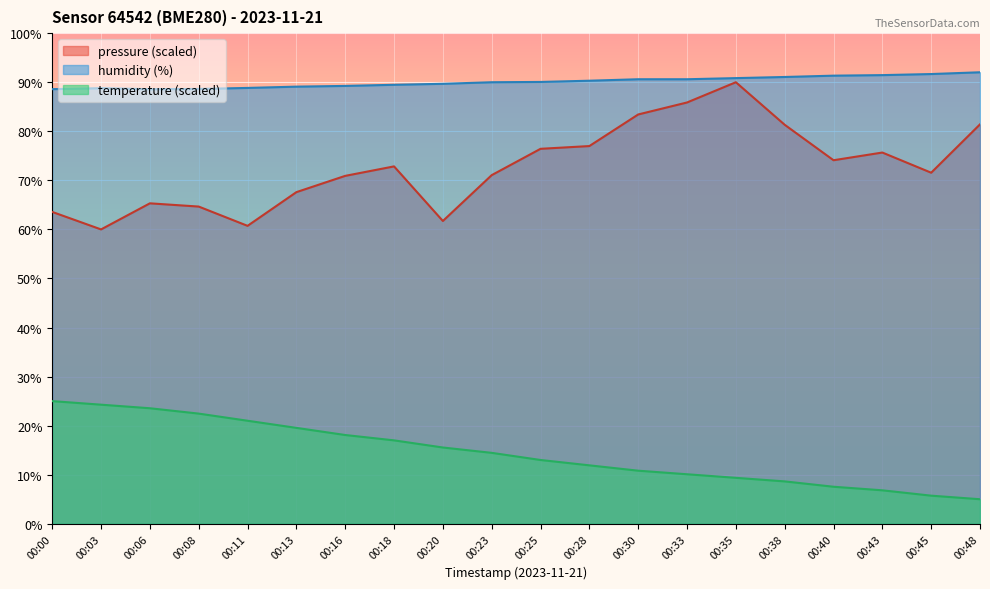

How many values in the pressure_norm series exceed 72?

10